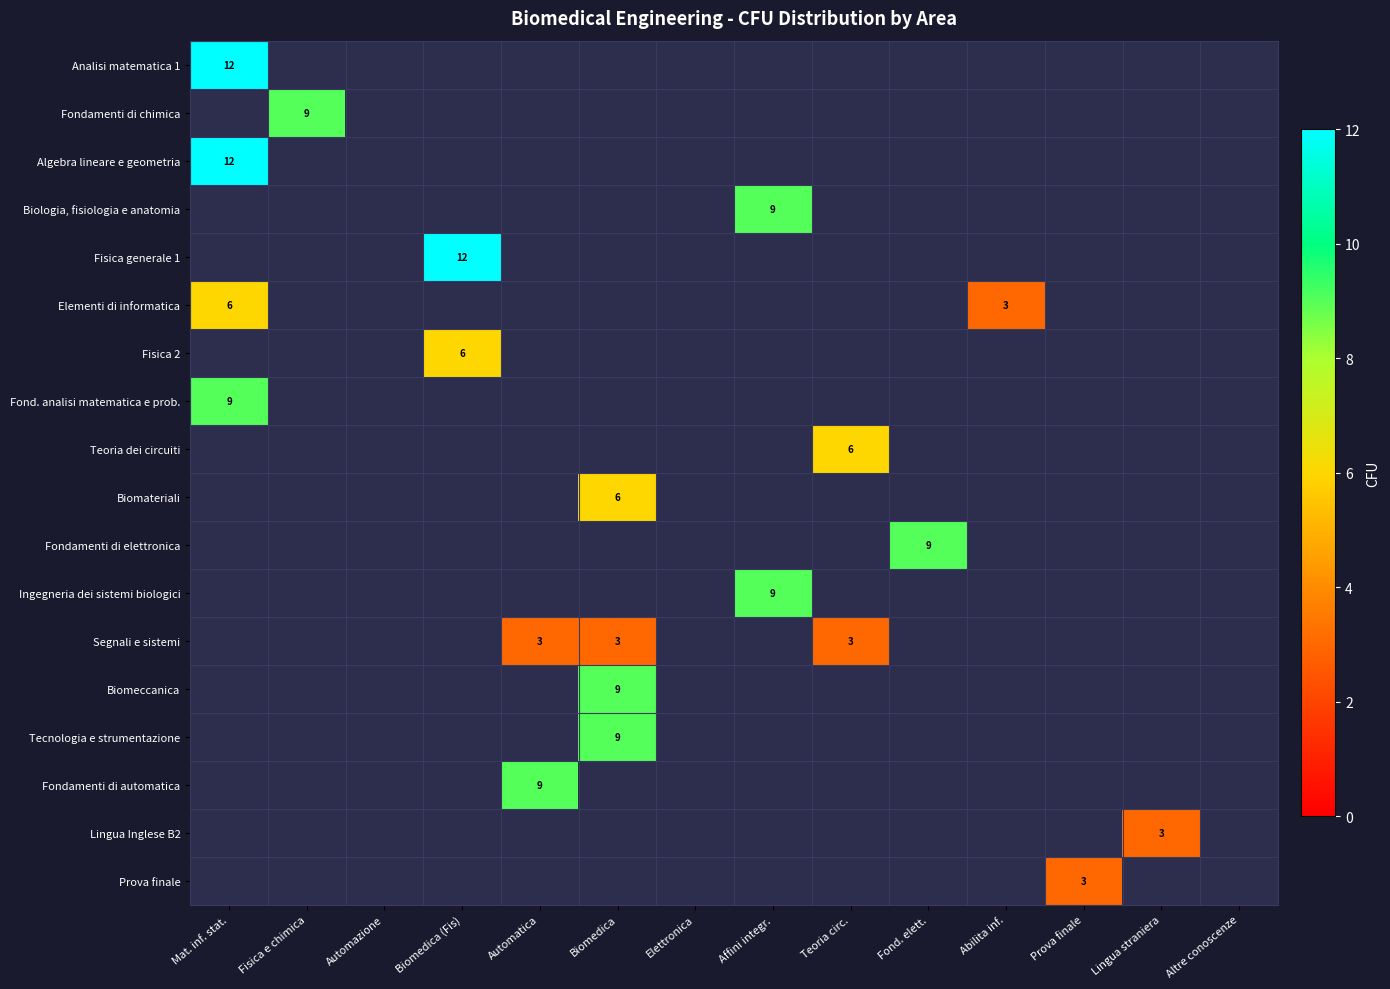

The value of Biomeccanica at Biomedica is 15. True or false?

False